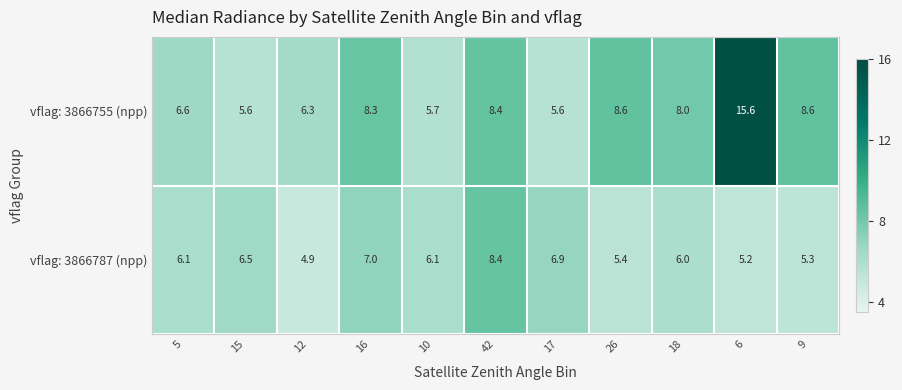

What is the average value of the vflag: 3866755 (npp) series?

7.9